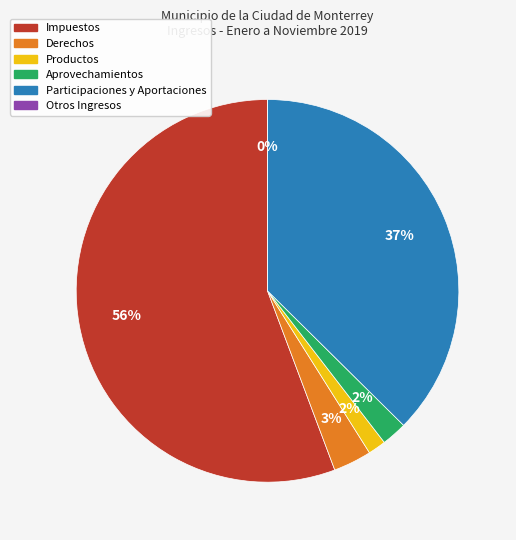

What percentage is the Aprovechamientos slice, to the nearest percent?

2%